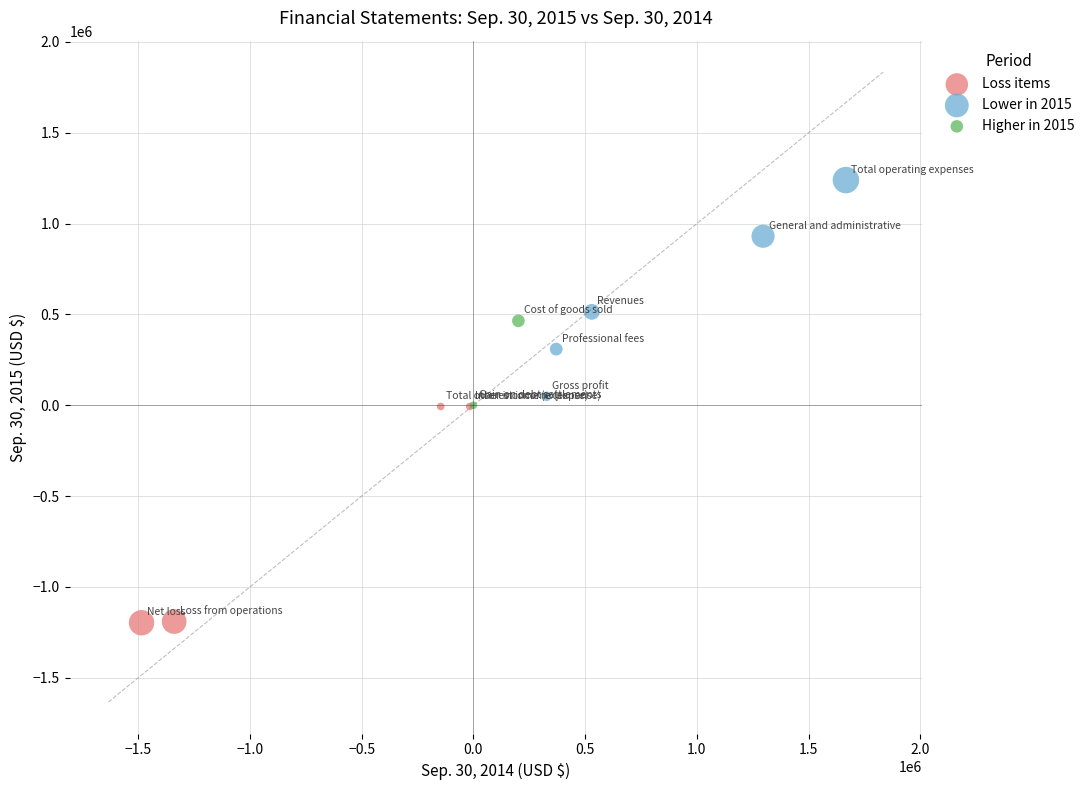

What are all the series names shown in the legend?

Loss items, Lower in 2015, Higher in 2015